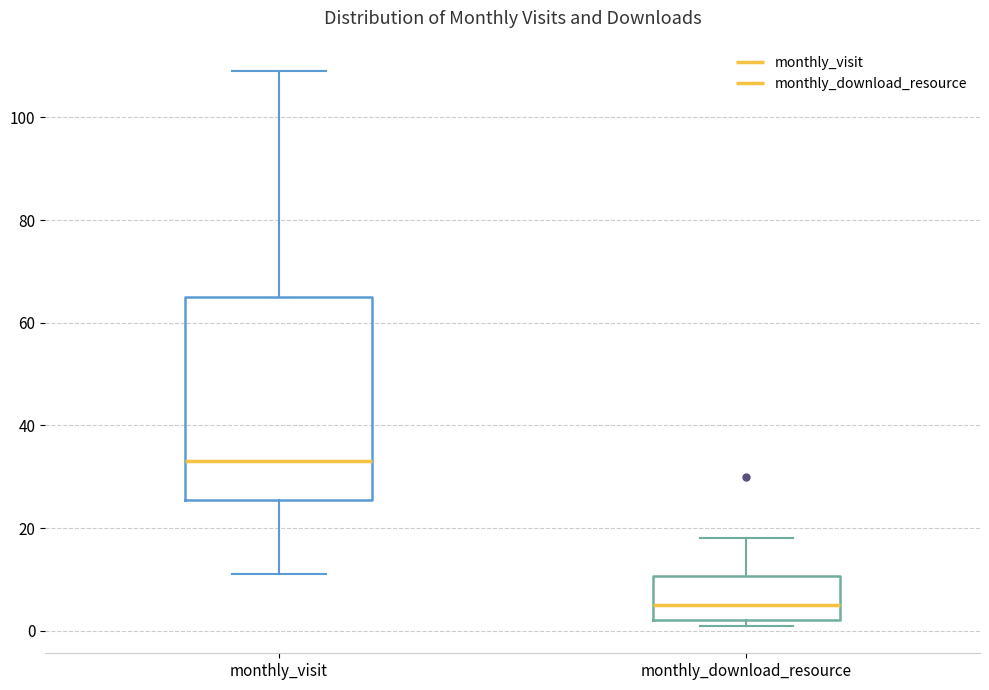

Where does the upper whisker of the box for monthly_visit end on the y-axis? The values are not printed on the chart, so give them approximately, as read against the axis.

110